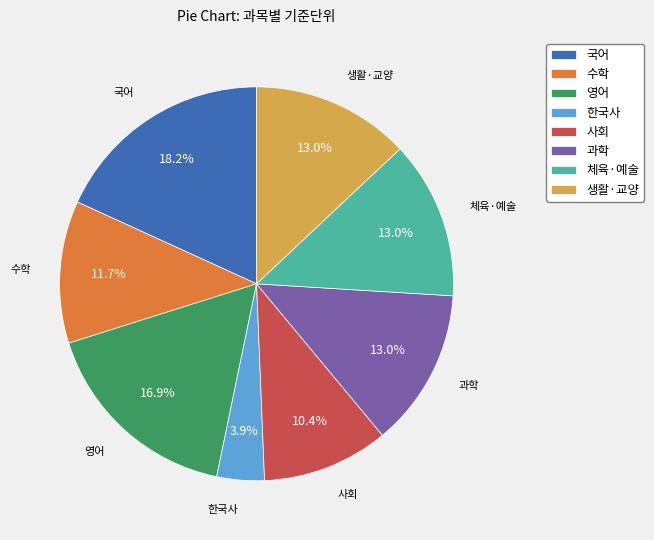

To the nearest percent, what is the average slice percentage?

12%